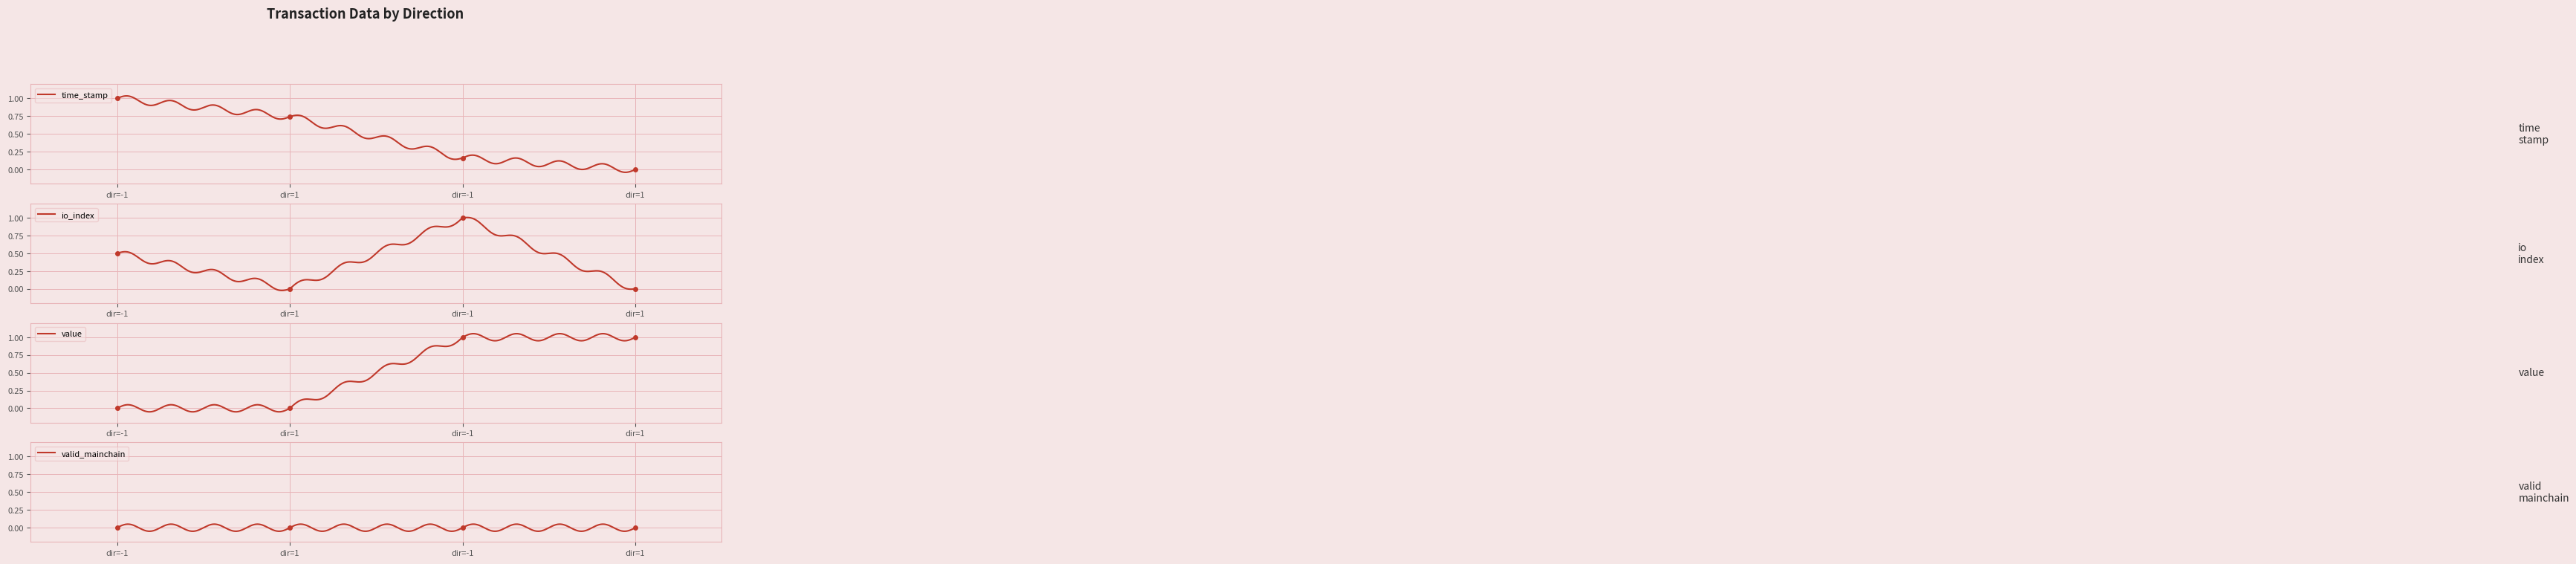

What is the spread (max minus min) of values at dir=-1?

1.0